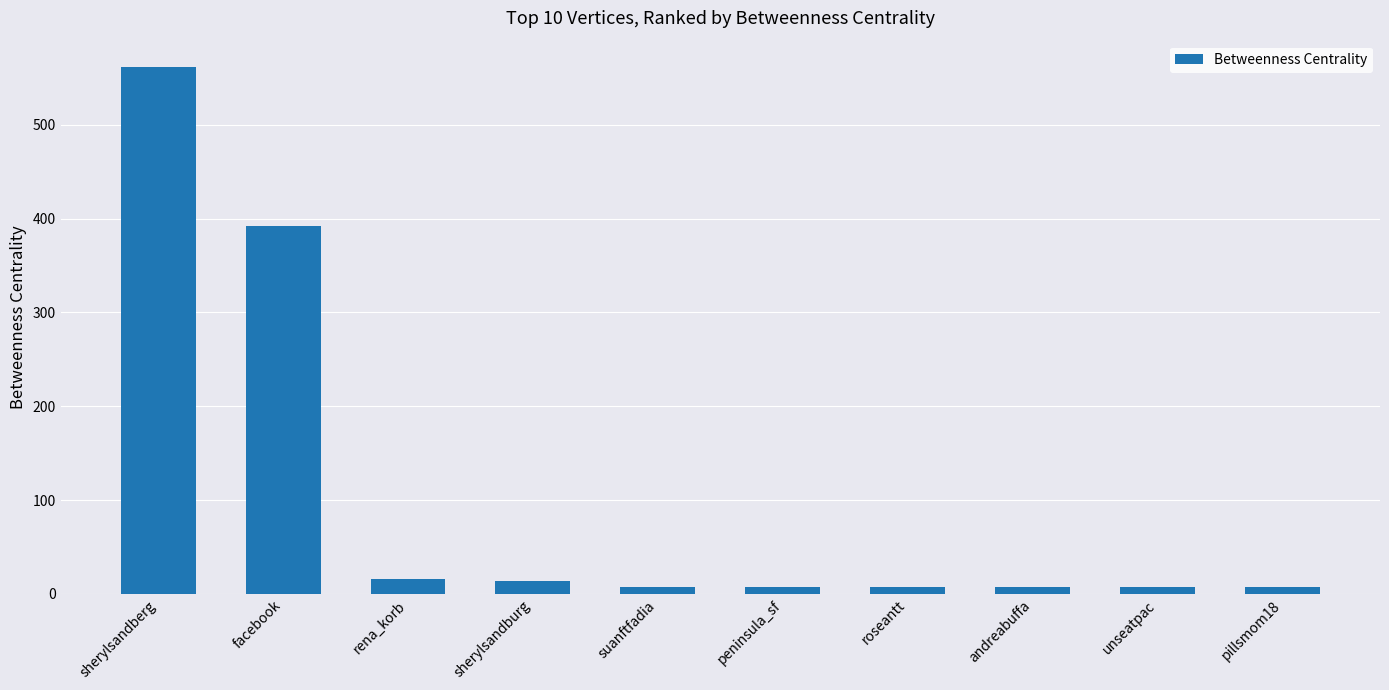

True or false: the data shows 561.7 at sherylsandberg.

True